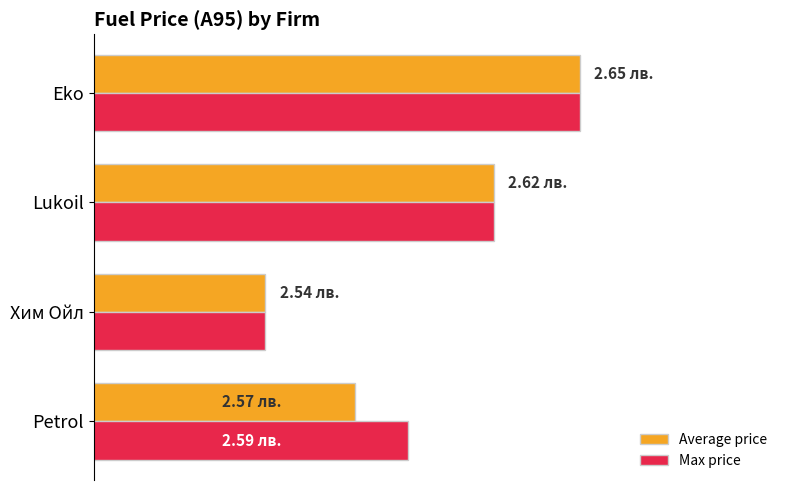

Rank the series by their maximum value, from lowest to highest.

Average price, Max price